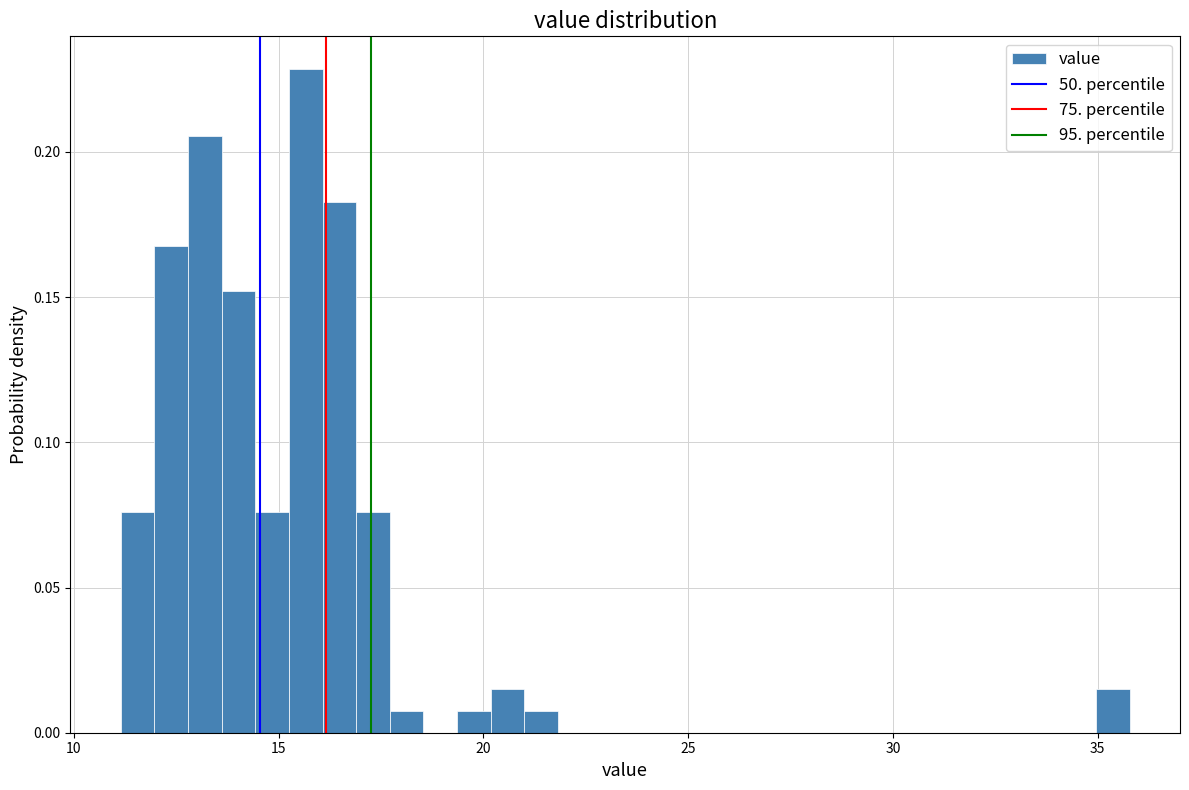

Around what value on the x-axis is the tallest bar? Give the approximate position of its centre, as read against the axis.

15.5